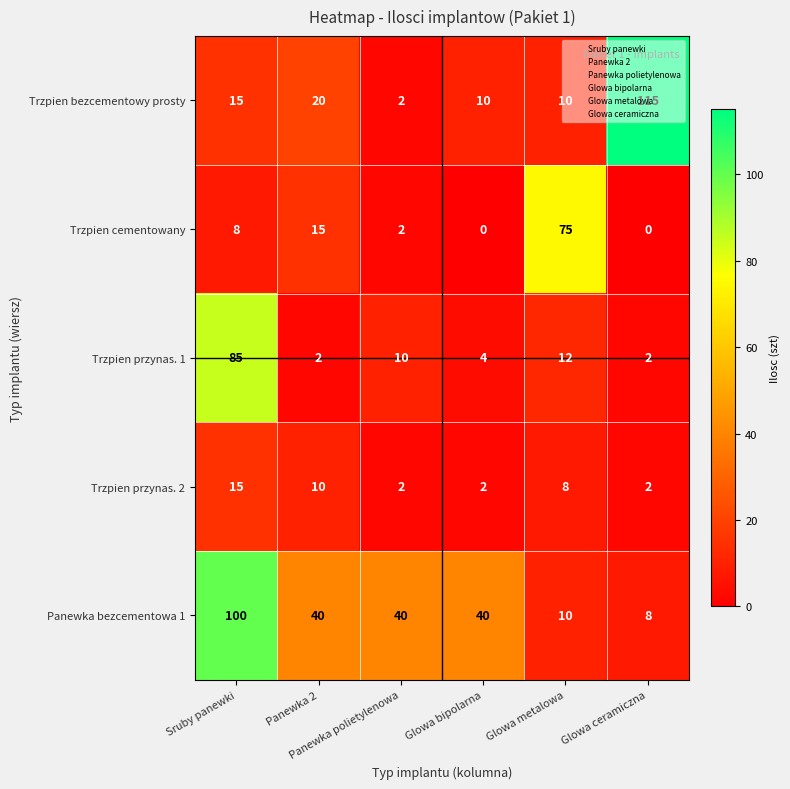

What is the difference between the maximum and second lowest values in the Trzpien cementowany series?

75